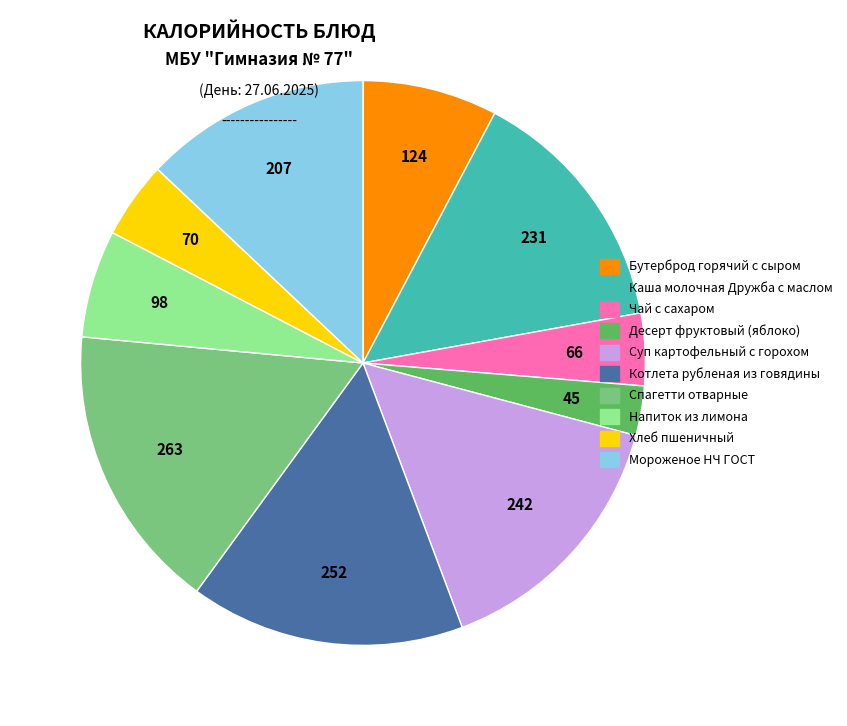

Combined, do Суп картофельный с горохом and Каша молочная Дружба с маслом account for over 50%?

No